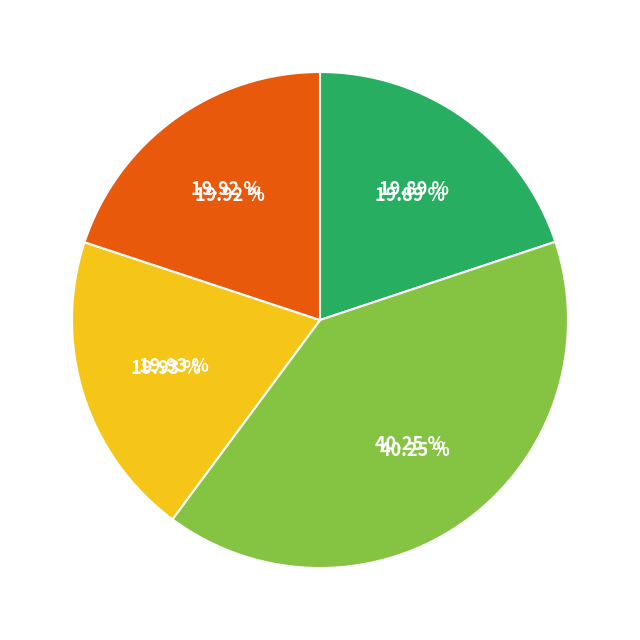

Is BarTender by Seagull Scientific, Inc. the majority of the pie?

No